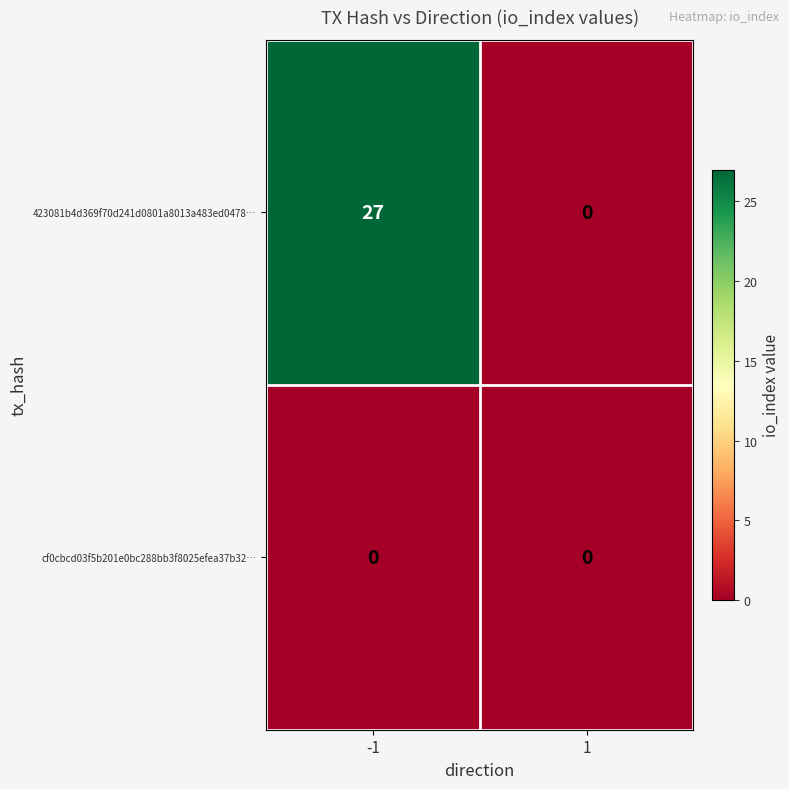

Reading right to left, transcribe all the data shown in this chart.

423081b4d369f70d241d0801a8013a483ed0478…: 0	27
cf0cbcd03f5b201e0bc288bb3f8025efea37b32…: 0	0